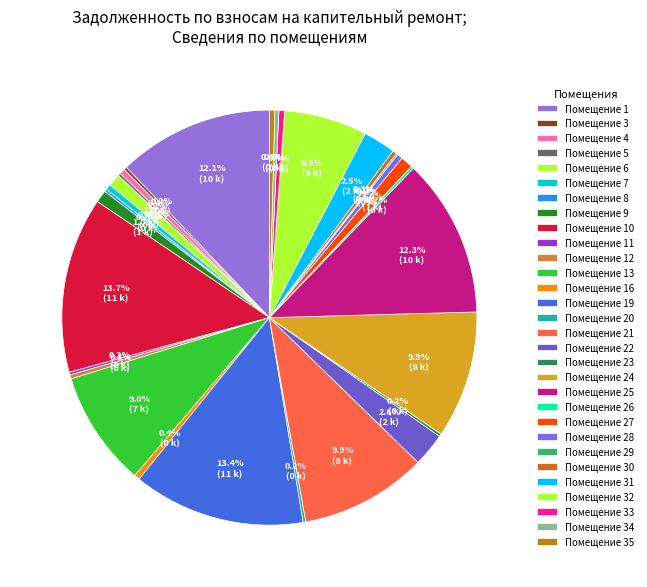

Is there any slice that represents more than half of the pie?

No